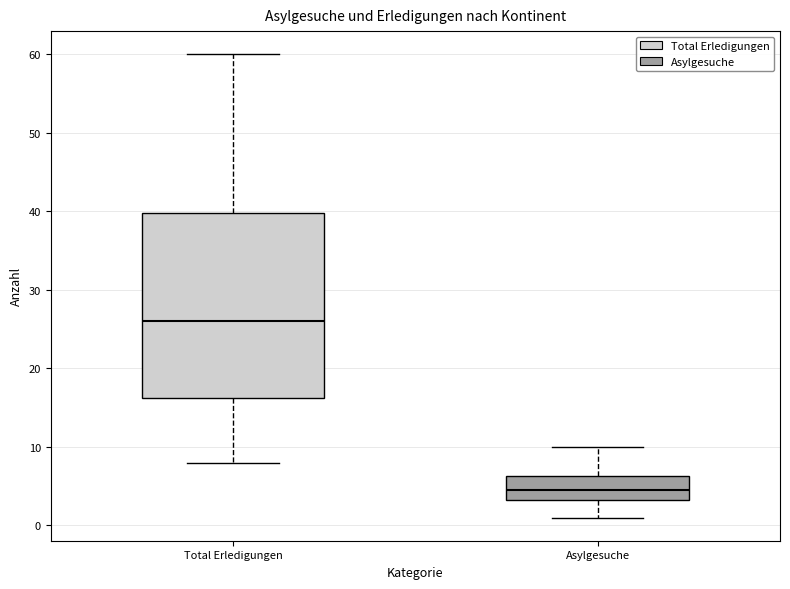

Where does the median line of the box for Asylgesuche sit on the y-axis? The values are not printed on the chart, so give them approximately, as read against the axis.

5